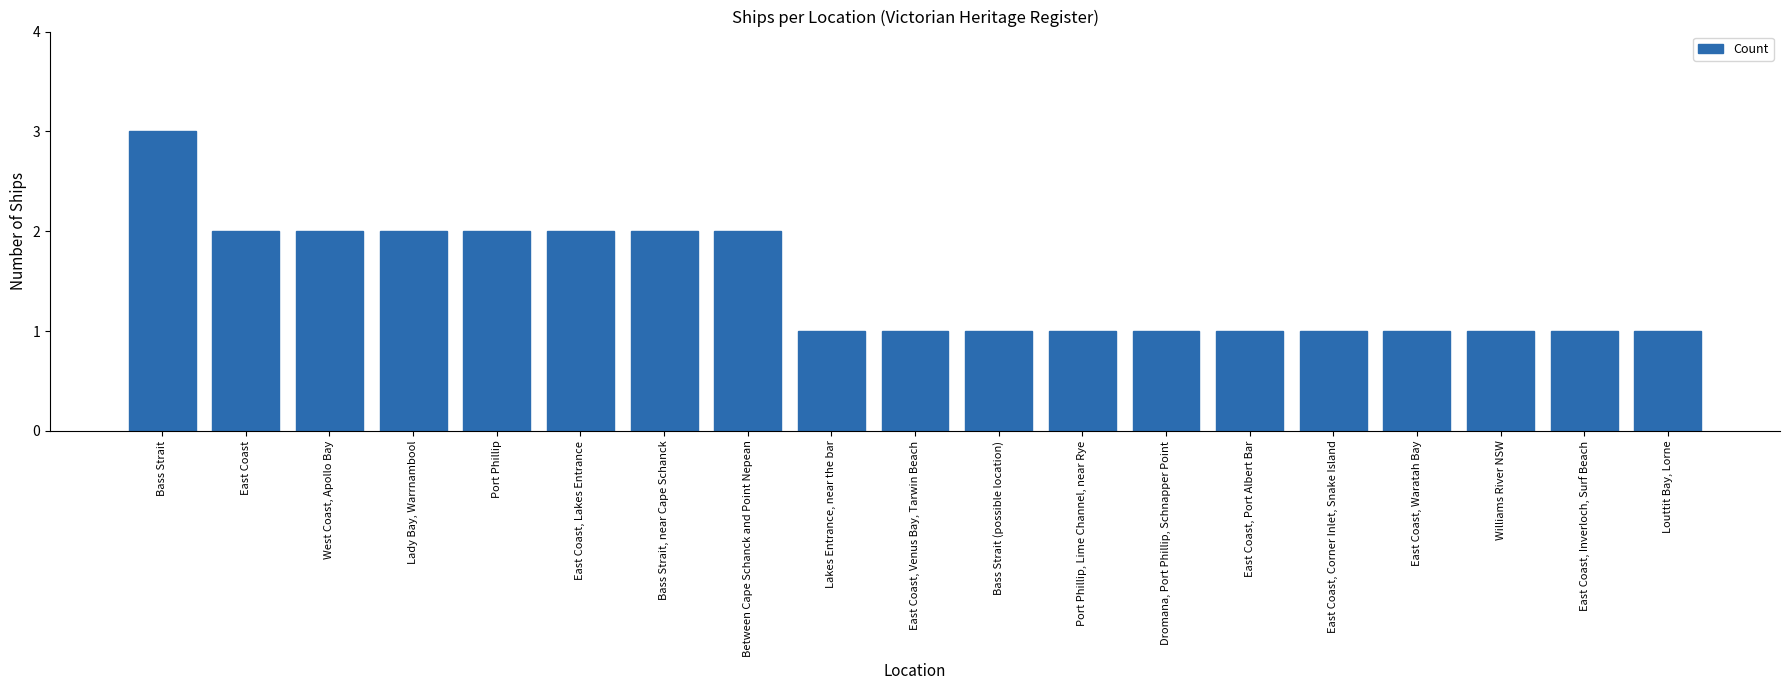

How many bars are there in total?

19